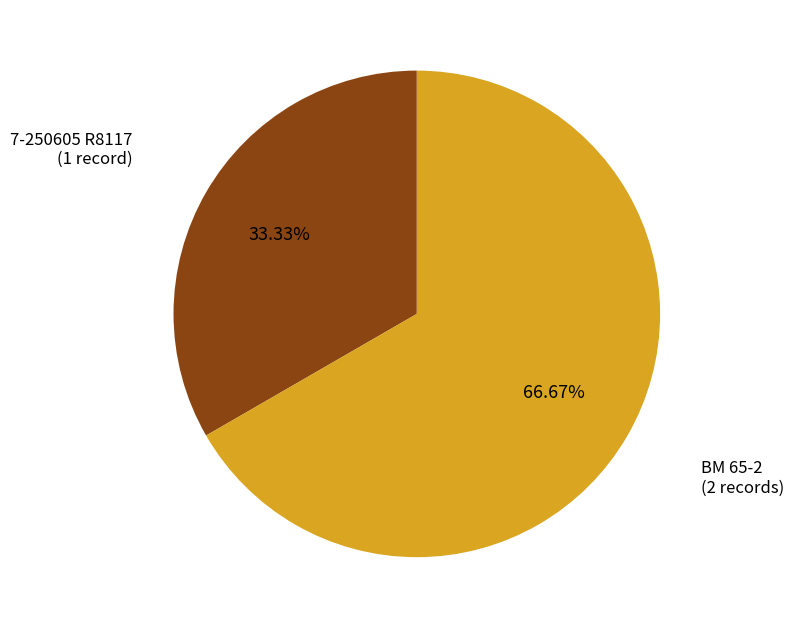

What portion of the pie excludes 7-250605 R8117?

66.7%